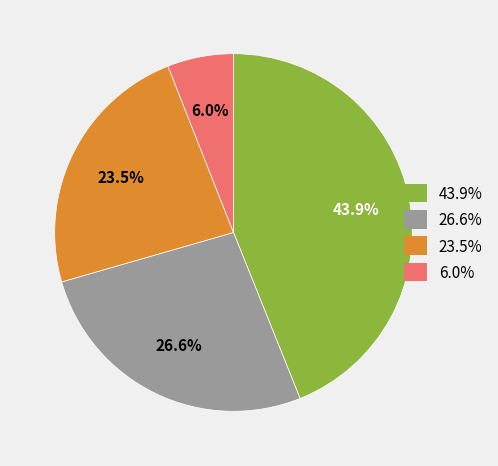

Which category has the biggest portion of the pie?

43.9%